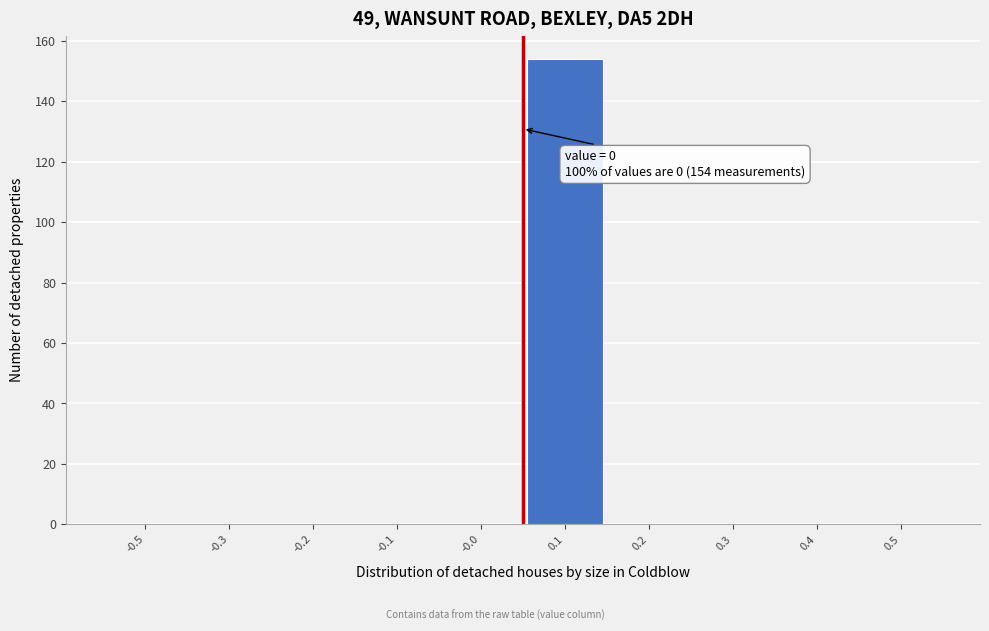

Reading right to left, list all the values displayed in this chart.

0.5=0	0.4=0	0.3=0	0.2=0	0.1=154	-0.0=0	-0.1=0	-0.2=0	-0.3=0	-0.5=0